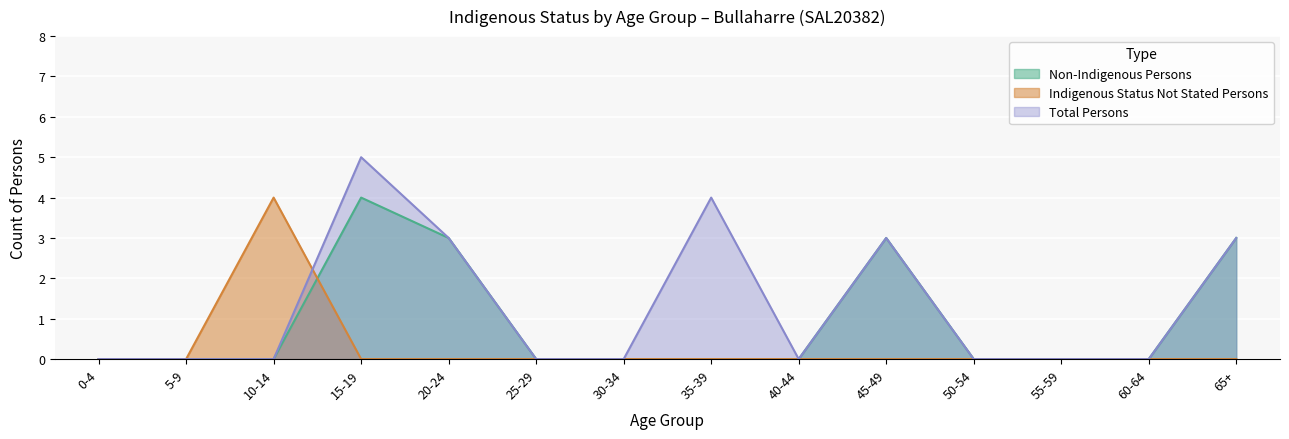

At which category does the chart reach its peak across all series?

15-19